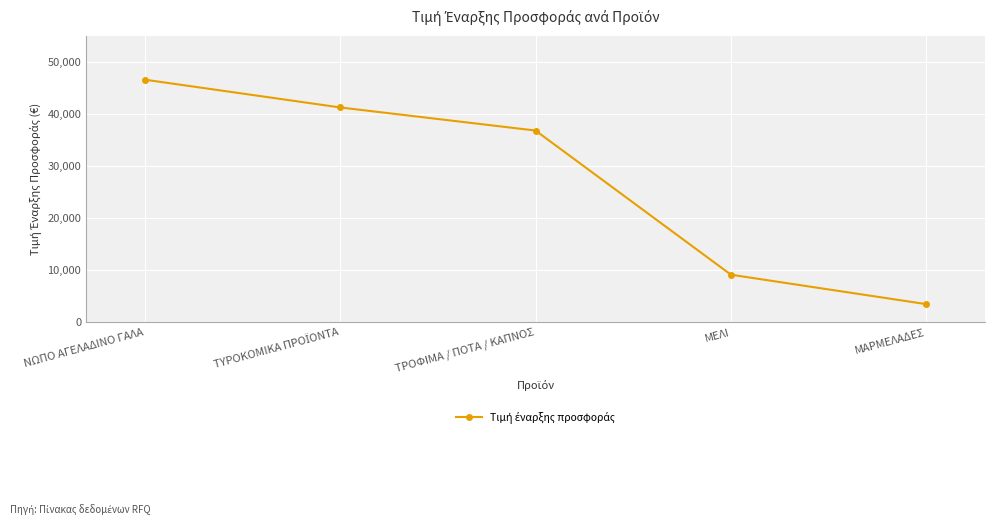

How many distinct data groups are displayed?

1